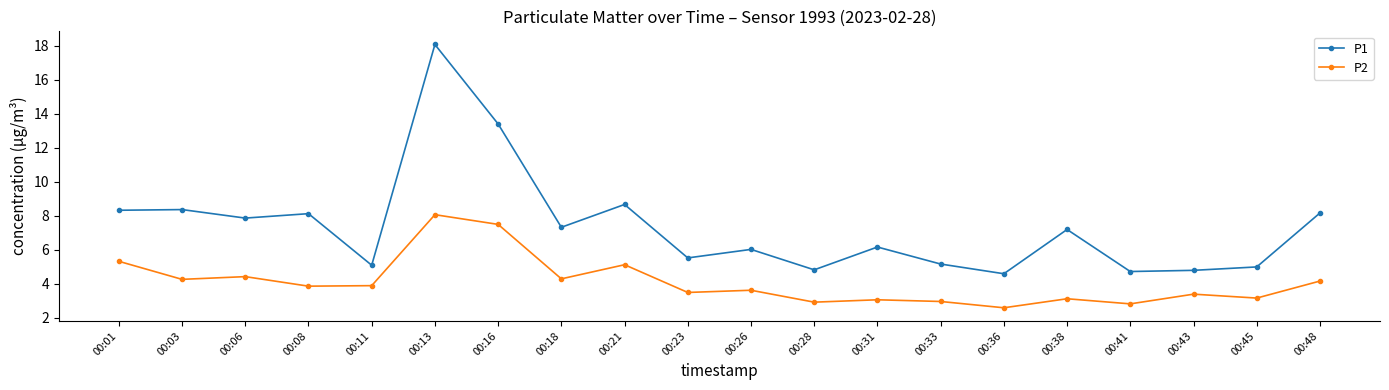

What is the minimum value shown in the chart?

2.6